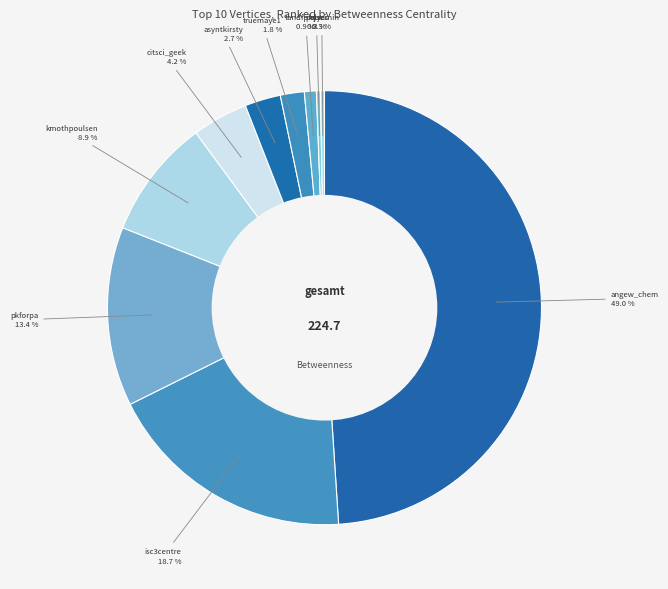

Which category has the biggest portion of the pie?

angew_chem